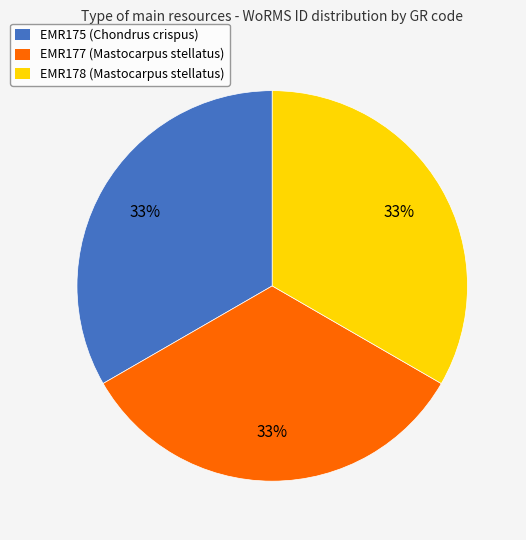

To the nearest percent, what portion does EMR175 (Chondrus crispus) represent?

33%